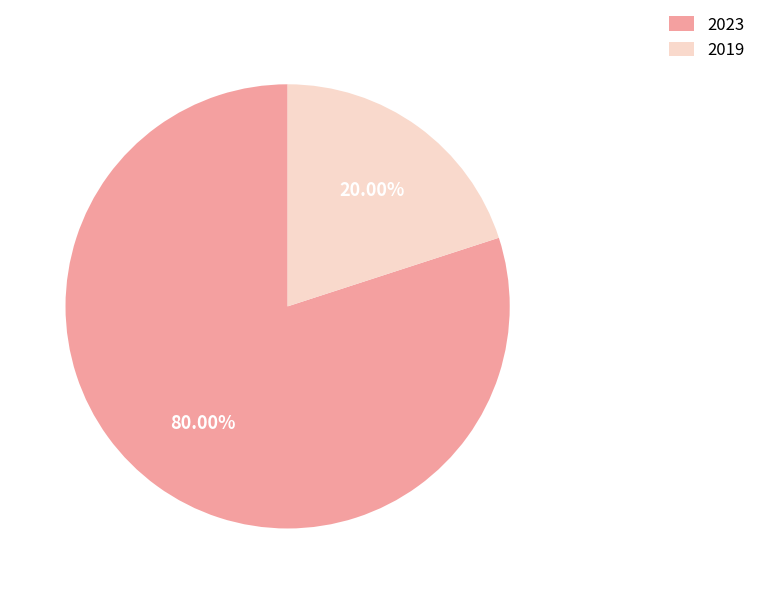

Is the sum of 2019 and 2023 greater than half?

Yes